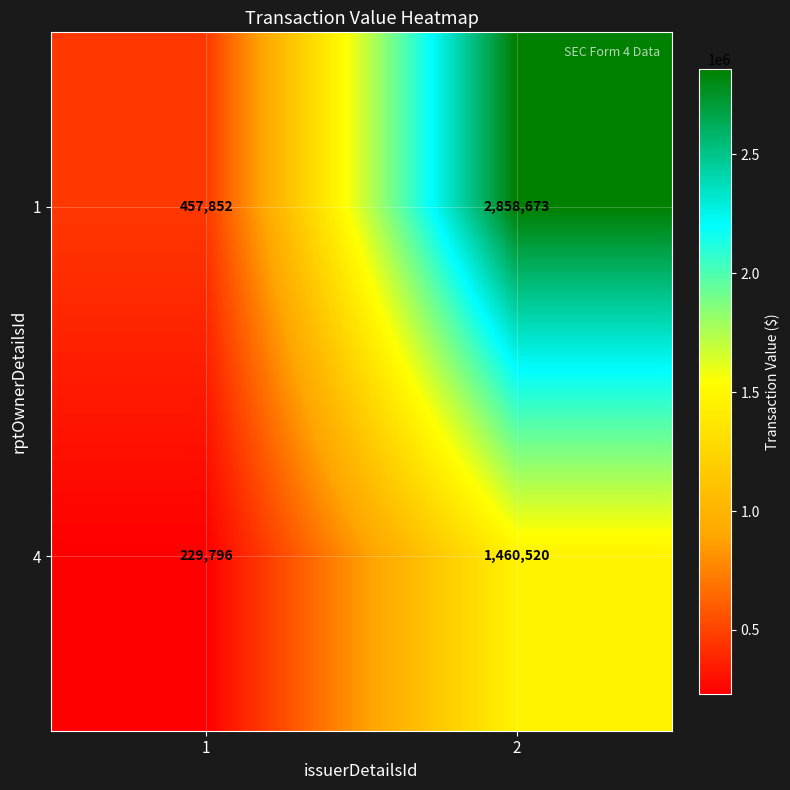

At 1, list the series in order from smallest to largest.

4, 1